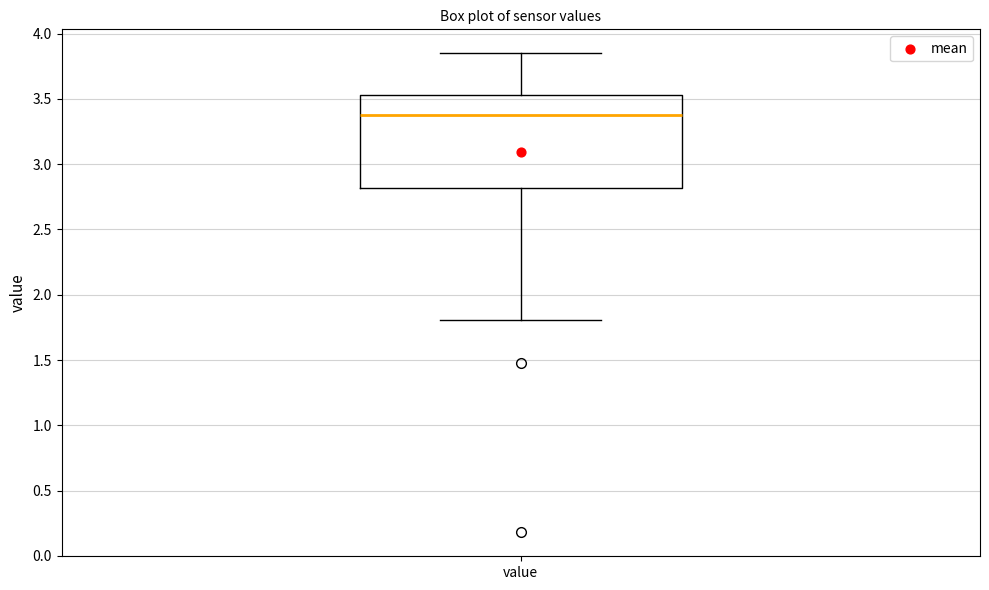

Read this box plot against the y-axis: the position of the median line, the range covered by the box, and the ends of both whiskers. The values are not printed on the chart, so give them approximately, as read against the axis.

median 3.40, box 2.80 to 3.55, whiskers 1.80 to 3.85